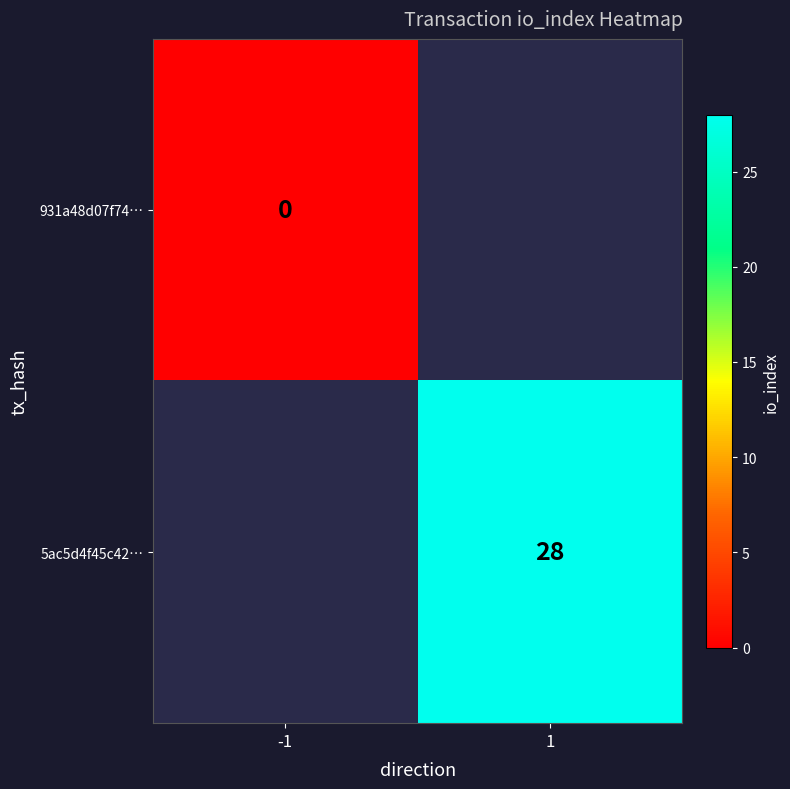

The 5ac5d4f45c42… series shows 38 at 1. True or false?

False